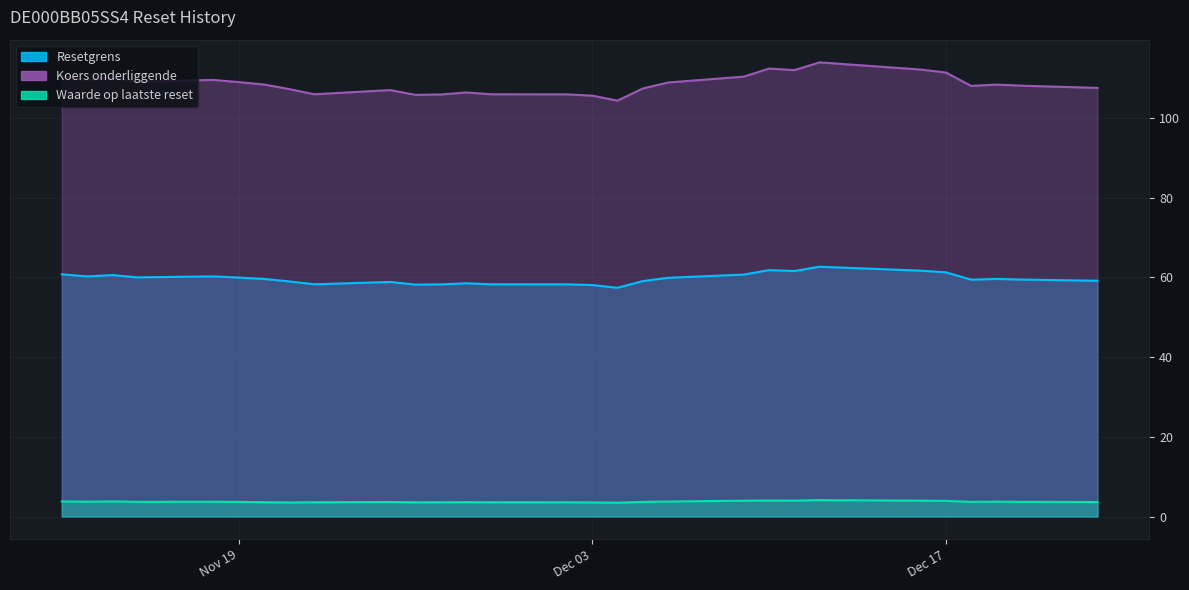

Reading left to right, transcribe all the data shown in this chart.

Resetgrens: 2024-12-23=59.1	2024-12-20=59.4	2024-12-19=59.6	2024-12-18=59.4	2024-12-17=61.2	2024-12-16=61.7	2024-12-12=62.6	2024-12-11=61.6	2024-12-10=61.8	2024-12-09=60.7	2024-12-06=59.9	2024-12-05=59.0	2024-12-04=57.4	2024-12-03=58.1	2024-12-02=58.2	2024-11-29=58.2	2024-11-28=58.5	2024-11-27=58.2	2024-11-26=58.2	2024-11-25=58.8	2024-11-22=58.2	2024-11-21=59.0	2024-11-20=59.6	2024-11-19=59.9	2024-11-18=60.2	2024-11-15=60.0	2024-11-14=60.5	2024-11-13=60.2	2024-11-12=60.7
Koers onderliggende: 2024-12-23=107.5	2024-12-20=108.0	2024-12-19=108.3	2024-12-18=108.0	2024-12-17=111.3	2024-12-16=112.1	2024-12-12=113.9	2024-12-11=112.0	2024-12-10=112.3	2024-12-09=110.3	2024-12-06=108.8	2024-12-05=107.3	2024-12-04=104.3	2024-12-03=105.5	2024-12-02=105.9	2024-11-29=105.9	2024-11-28=106.3	2024-11-27=105.8	2024-11-26=105.8	2024-11-25=107.0	2024-11-22=105.9	2024-11-21=107.2	2024-11-20=108.3	2024-11-19=109.0	2024-11-18=109.5	2024-11-15=109.0	2024-11-14=110.1	2024-11-13=109.5	2024-11-12=110.5
Waarde op laatste reset: 2024-12-23=3.6	2024-12-20=3.7	2024-12-19=3.7	2024-12-18=3.7	2024-12-17=3.9	2024-12-16=4.0	2024-12-12=4.1	2024-12-11=4.0	2024-12-10=4.0	2024-12-09=4.0	2024-12-06=3.8	2024-12-05=3.7	2024-12-04=3.5	2024-12-03=3.5	2024-12-02=3.6	2024-11-29=3.6	2024-11-28=3.6	2024-11-27=3.6	2024-11-26=3.6	2024-11-25=3.6	2024-11-22=3.6	2024-11-21=3.5	2024-11-20=3.6	2024-11-19=3.7	2024-11-18=3.7	2024-11-15=3.7	2024-11-14=3.8	2024-11-13=3.7	2024-11-12=3.8